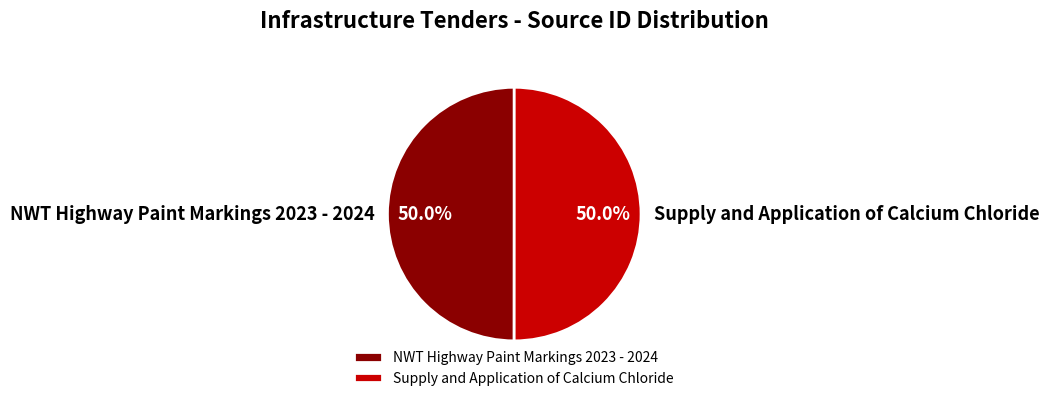

What is the ratio of the value at NWT Highway Paint Markings 2023 - 2024 to the value at Supply and Application of Calcium Chloride?

1.0